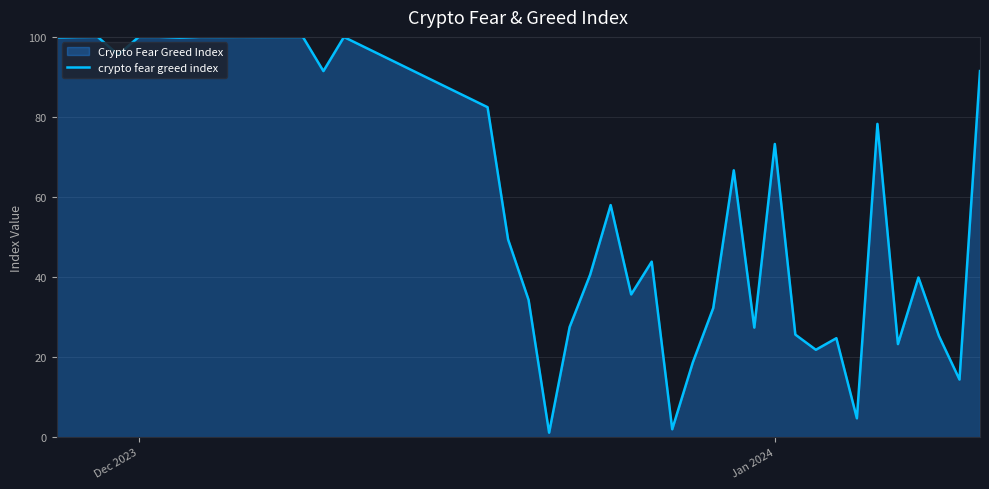

How many values are below 66?

20